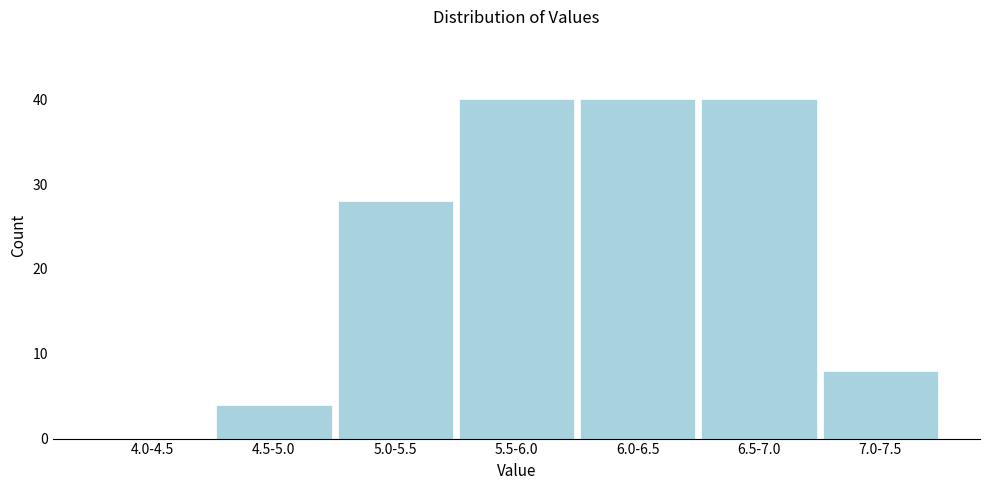

Reading right to left, extract all data points from this chart.

7.0-7.5=8	6.5-7.0=40	6.0-6.5=40	5.5-6.0=40	5.0-5.5=28	4.5-5.0=4	4.0-4.5=0